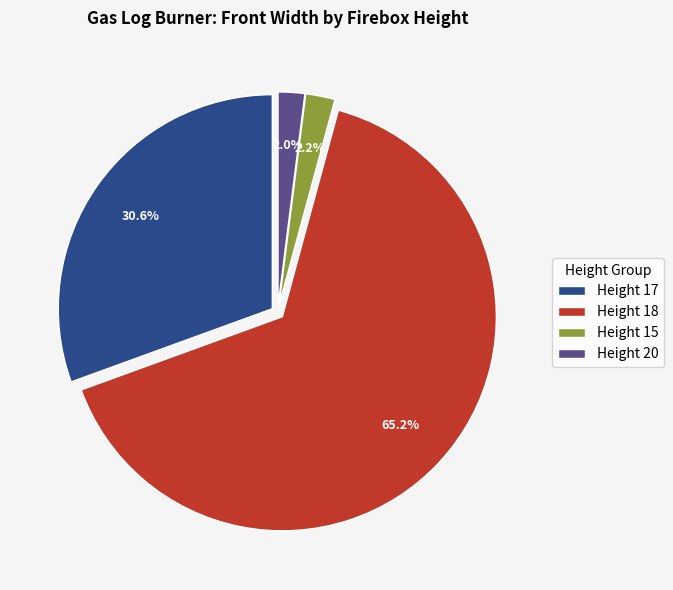

How many segments does this pie chart have?

4